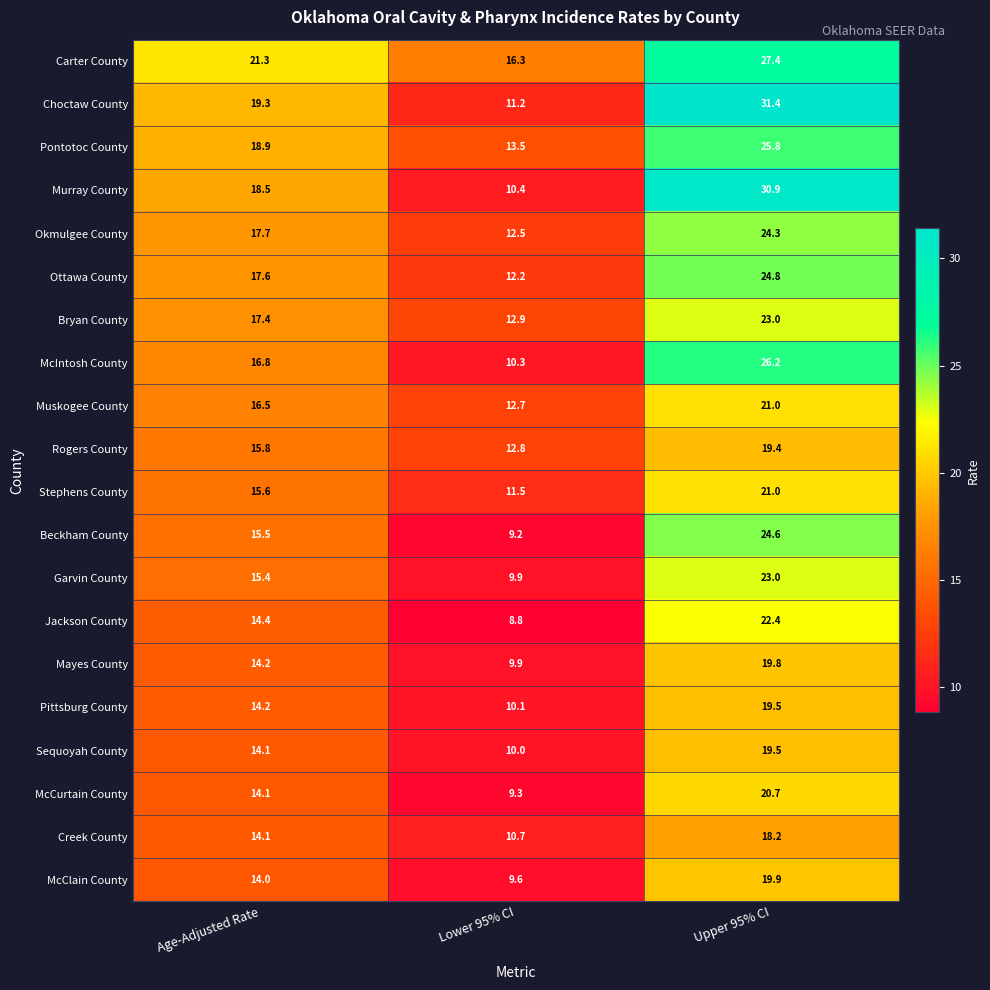

How many categories are shown in the chart?

3